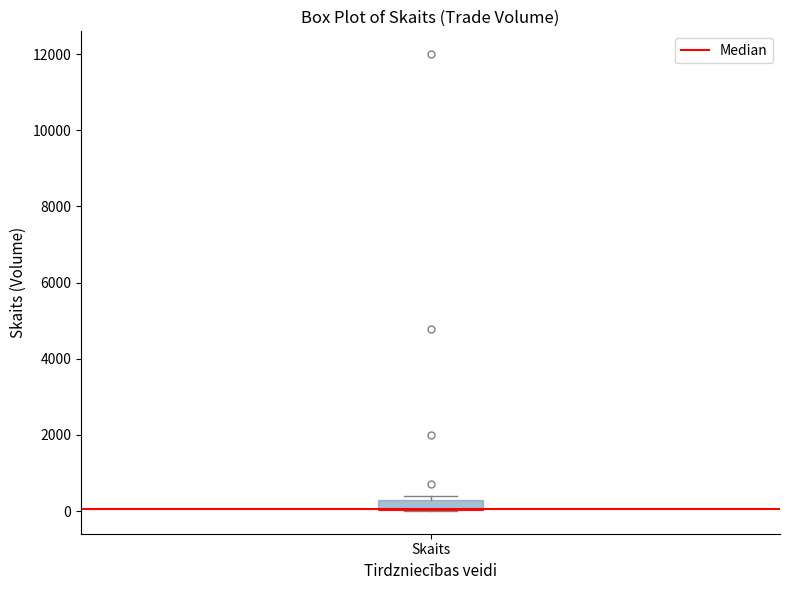

Where is the lower edge of the box for Skaits on the y-axis? The values are not printed on the chart, so give them approximately, as read against the axis.

0